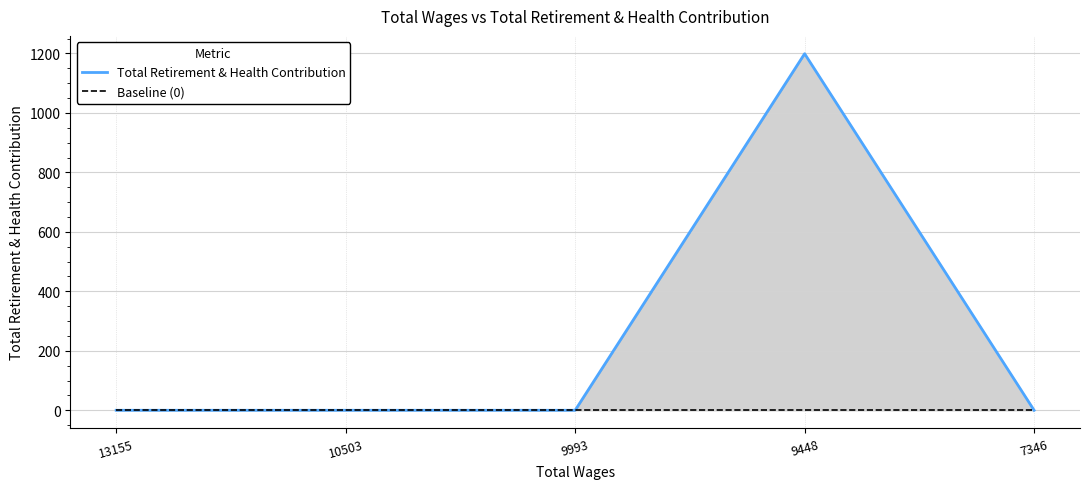

At which category does Total Retirement & Health Contribution reach its first local peak?

9448